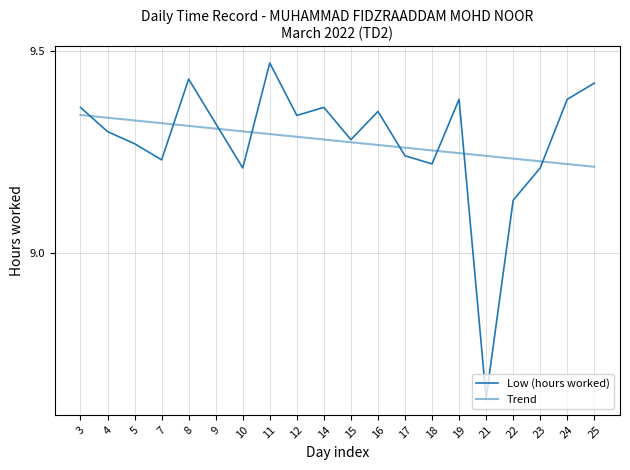

Is this an area chart (filled region under the line)?

No